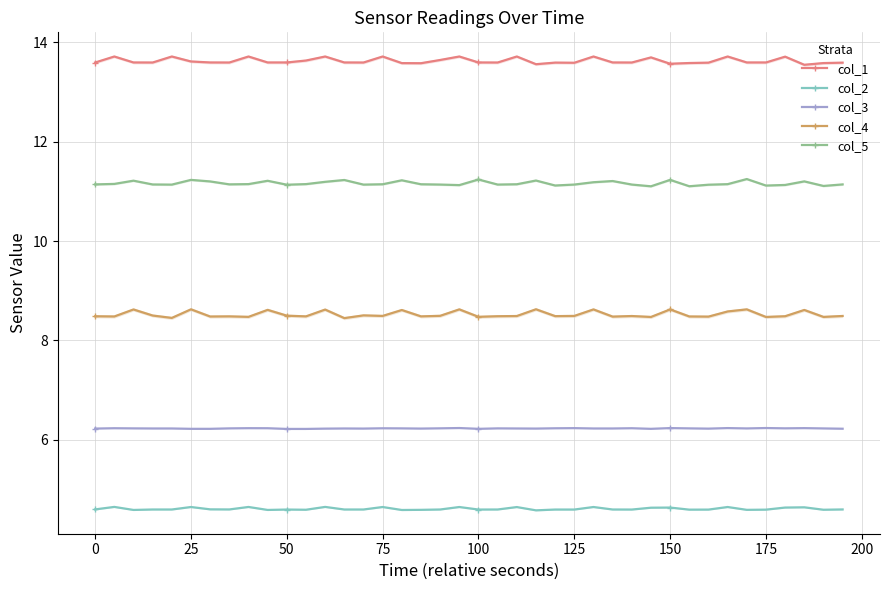

Is it true that col_4 equals 8.5 at 125?

True